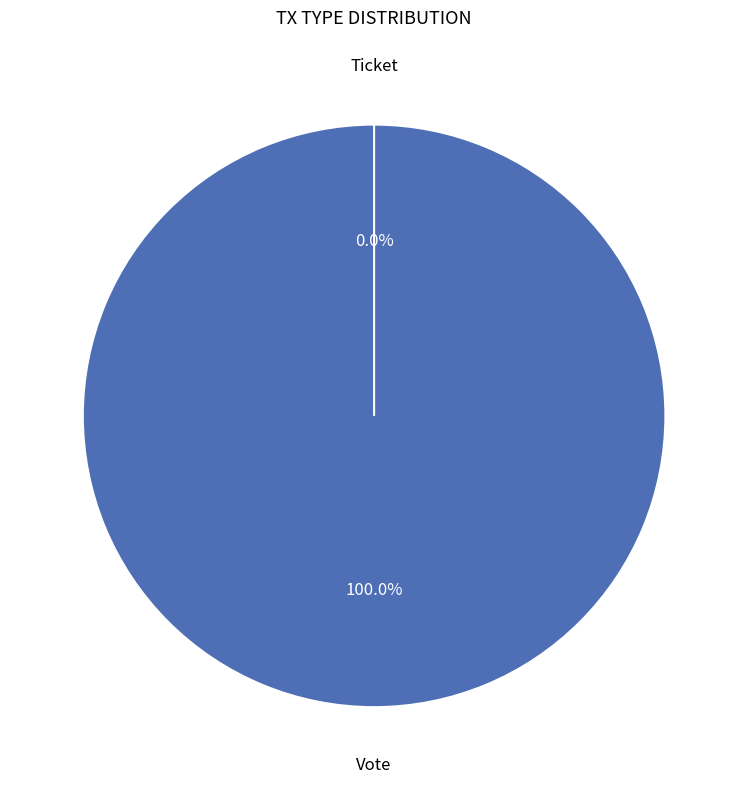

To the nearest percent, what is the difference between the Ticket and Vote slice percentages?

100%